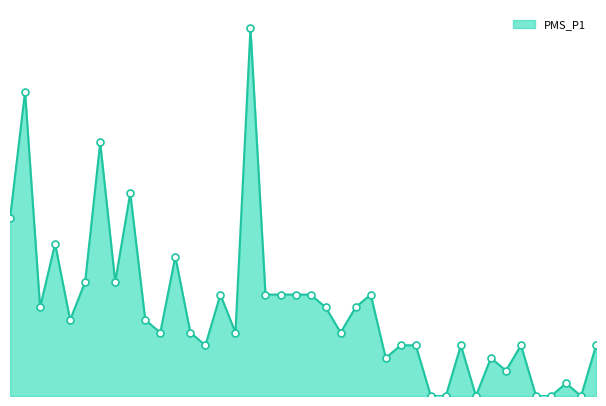

Which series has the largest total across all categories?

PMS_P1_line